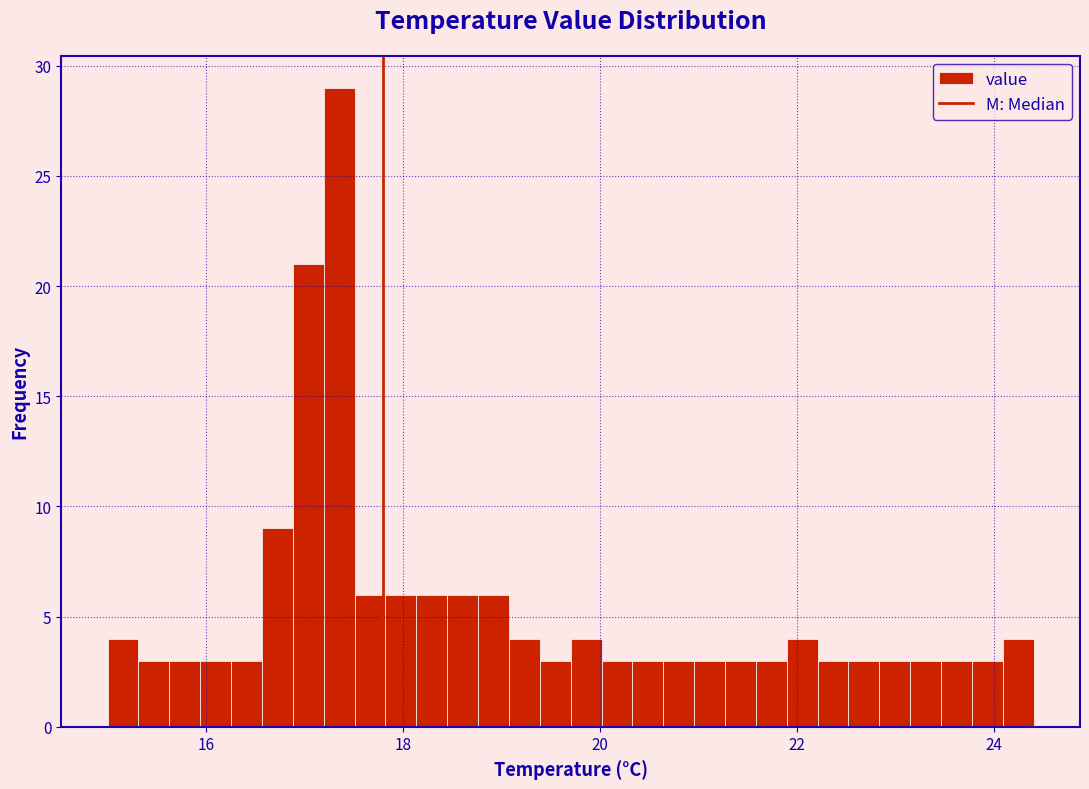

Read against the x-axis, roughly where is the centre of the tallest bar?

17.4